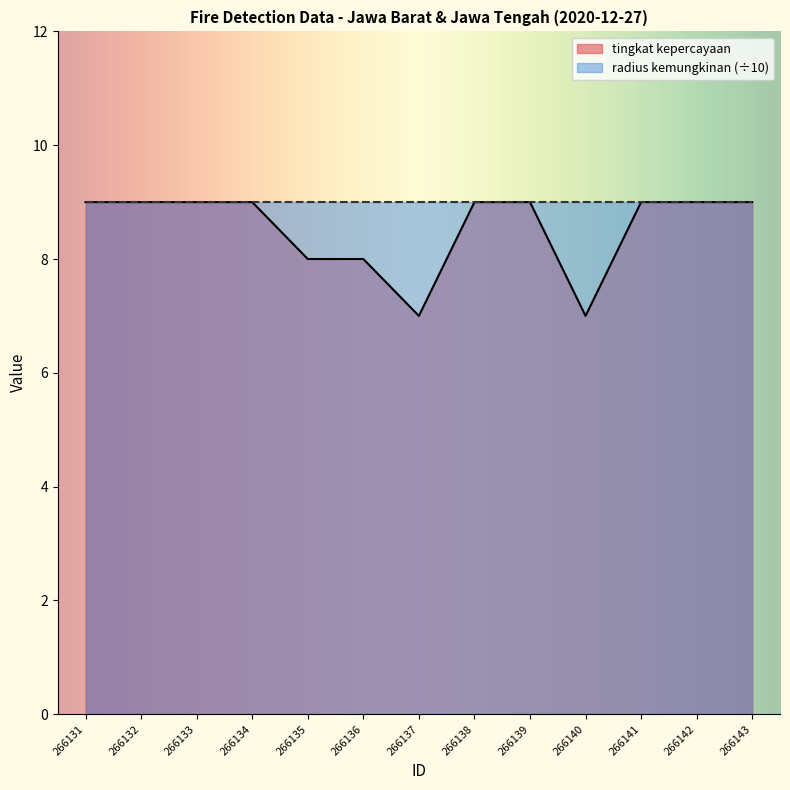

How many interior local valleys (lower than both neighbors) does the data have?

2